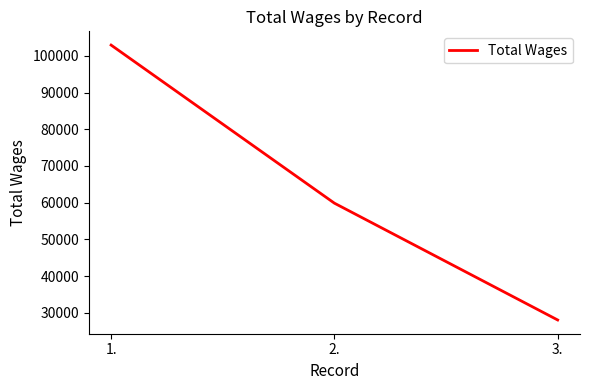

List the labels in order of value, smallest first.

3., 2., 1.